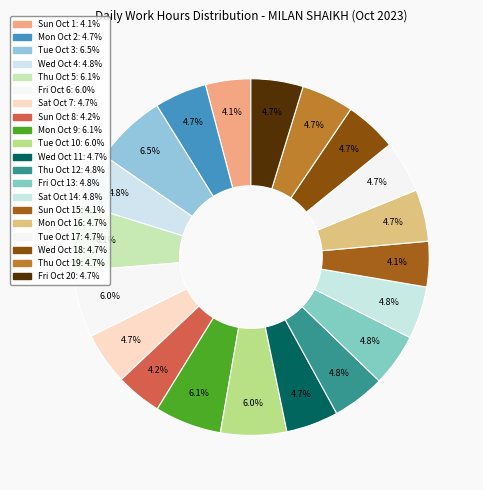

How many segments does this pie chart have?

20